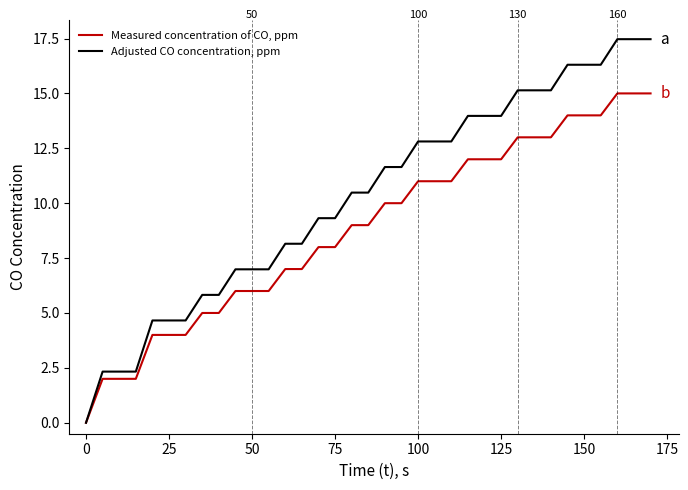

What is the difference between the second highest and second lowest values in the Adjusted CO concentration, ppm series?

15.1